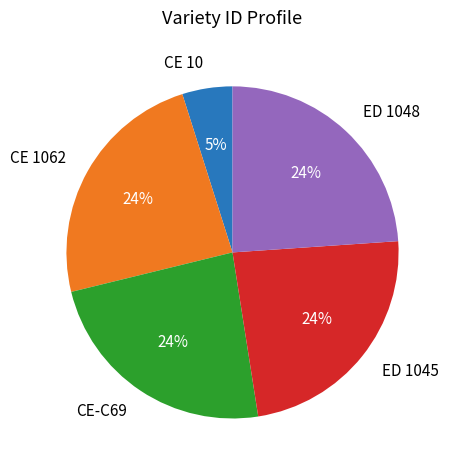

How many segments does this pie chart have?

5